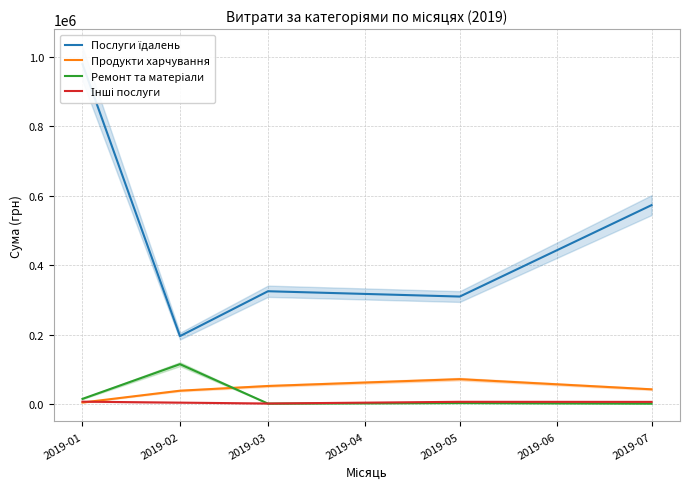

Between 2019-03 and 2019-01, which is larger?

2019-01